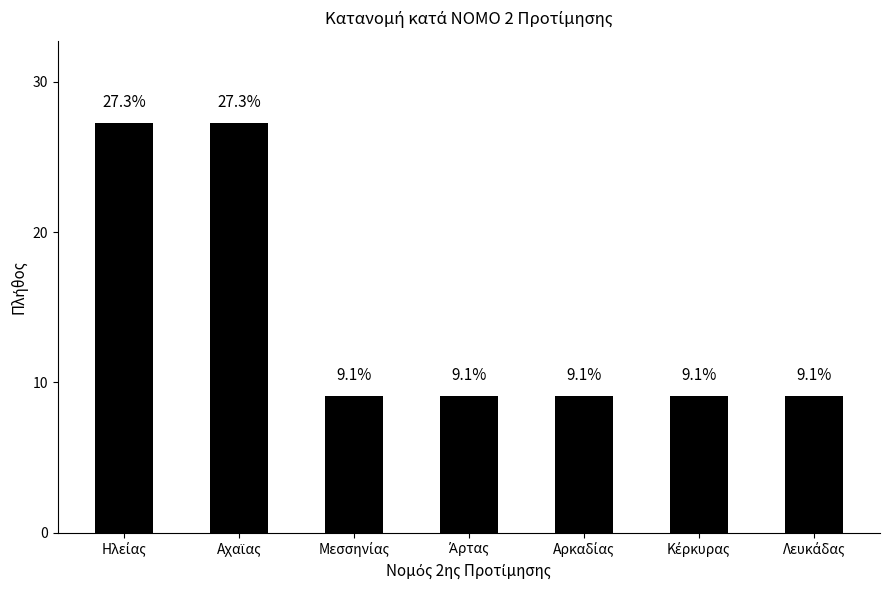

Count the number of data series in this chart.

1